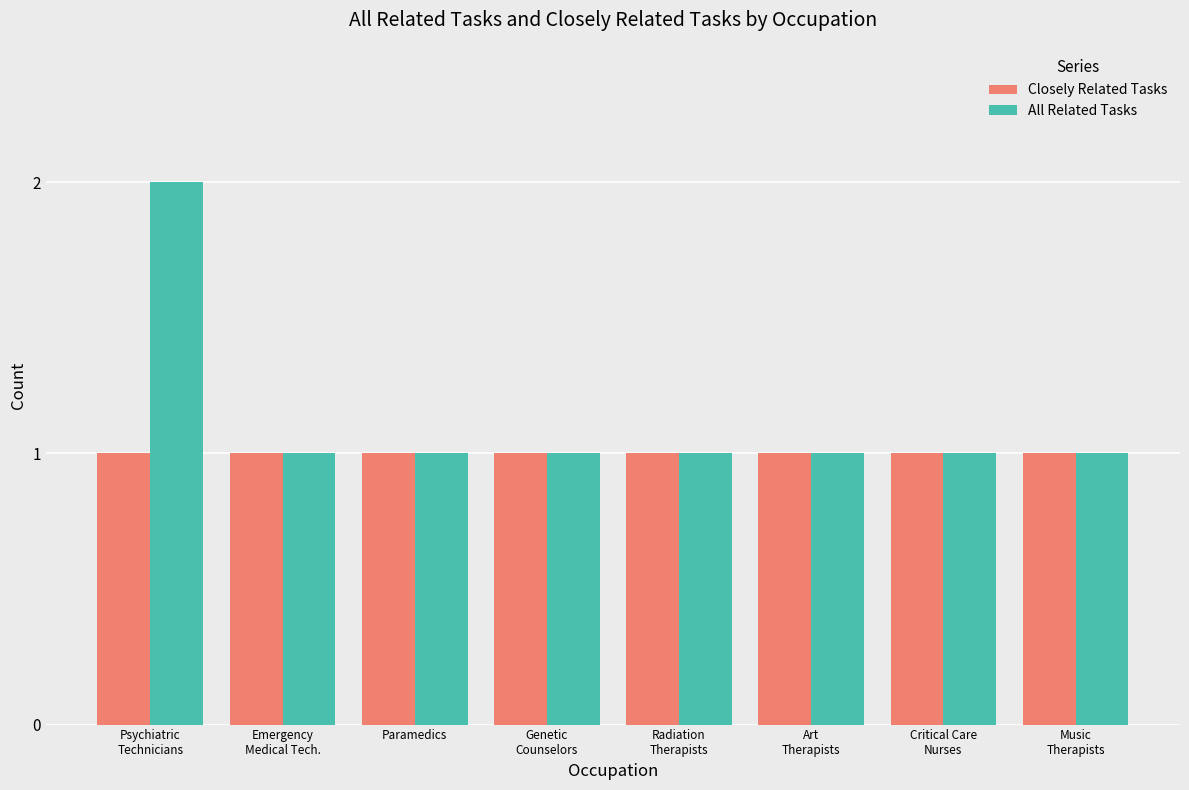

Which series has the largest range (max minus min)?

All Related Tasks